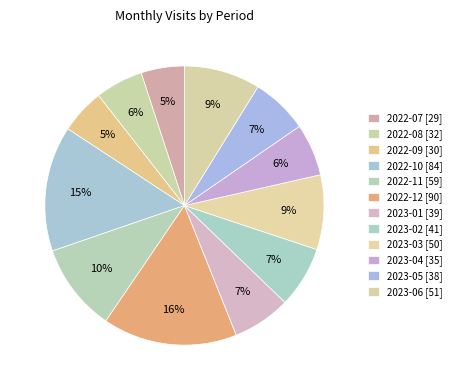

Is the sum of 2023-02 and 2023-01 greater than half?

No